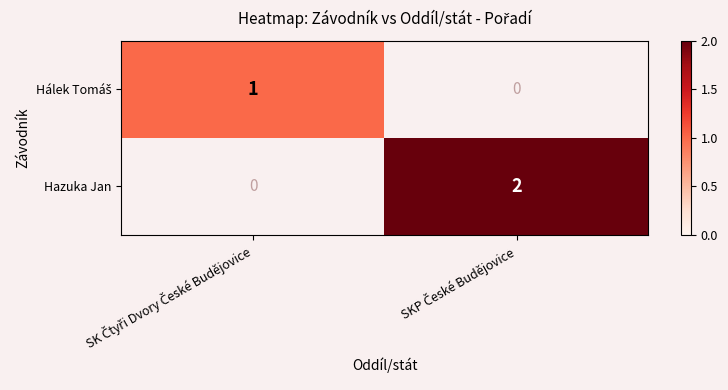

Between SKP České Budějovice and SK Čtyři Dvory České Budějovice, which is larger?

SK Čtyři Dvory České Budějovice